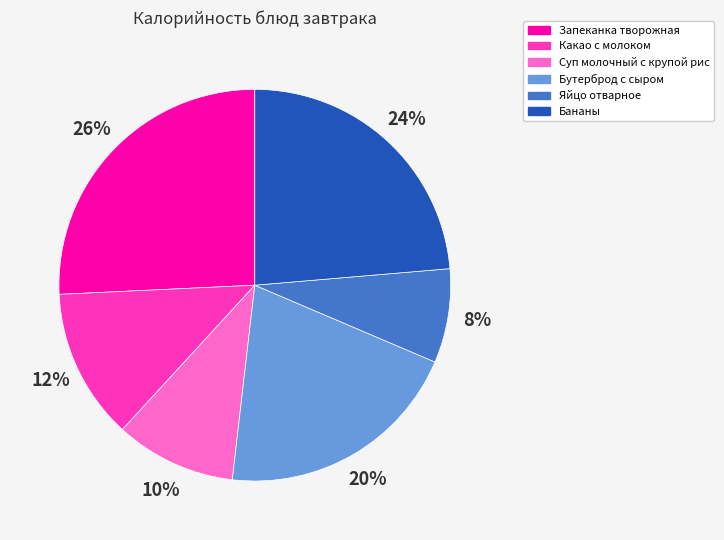

Does Запеканка творожная account for over 50% of the chart?

No